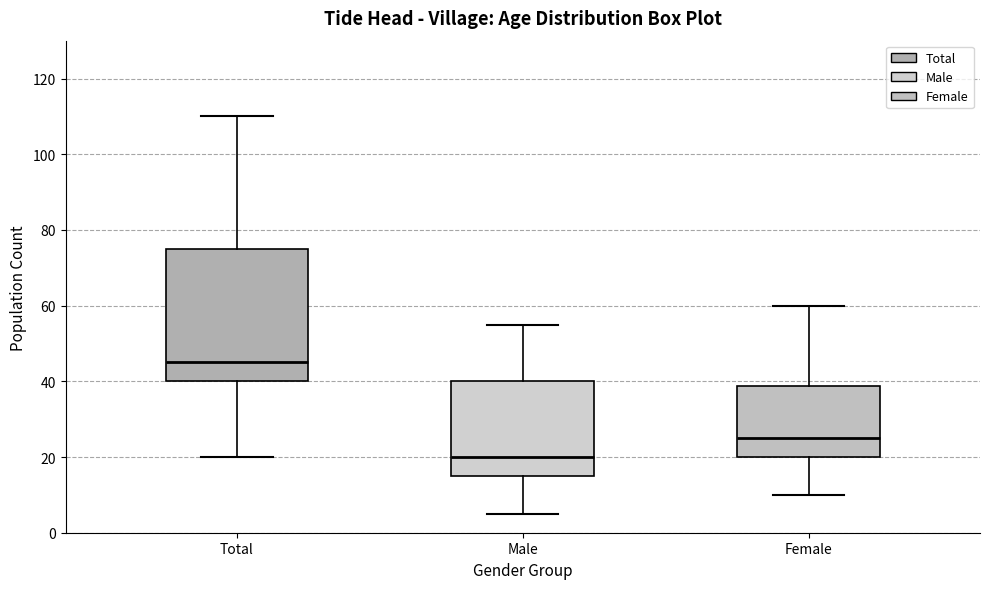

Where is the lower edge of the box for Female on the y-axis? The values are not printed on the chart, so give them approximately, as read against the axis.

20